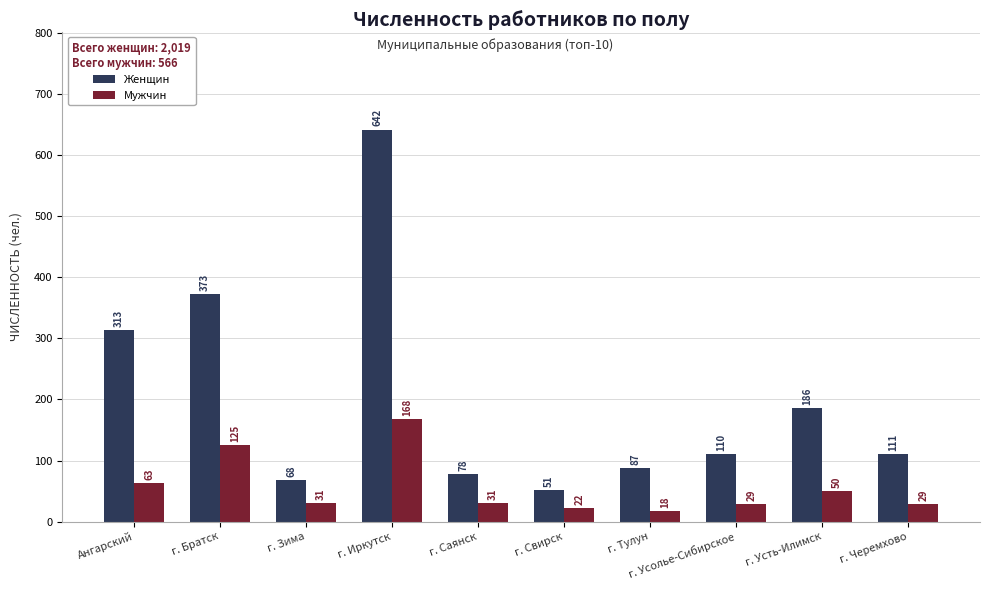

Is the value of Мужчин at г. Иркутск greater than the value of Женщин at г. Черемхово?

Yes